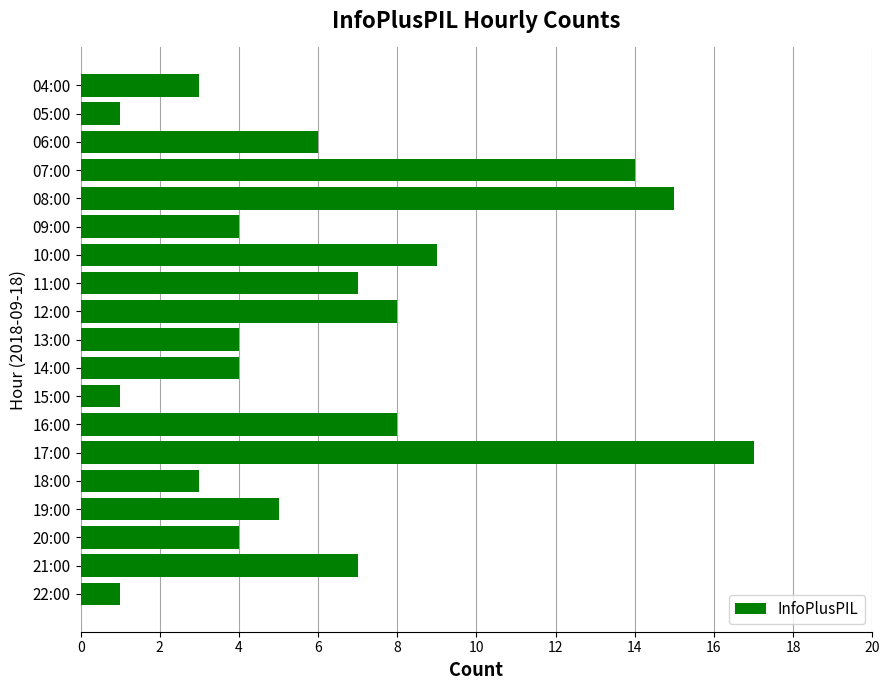

What is the difference between the second highest and minimum values?

14